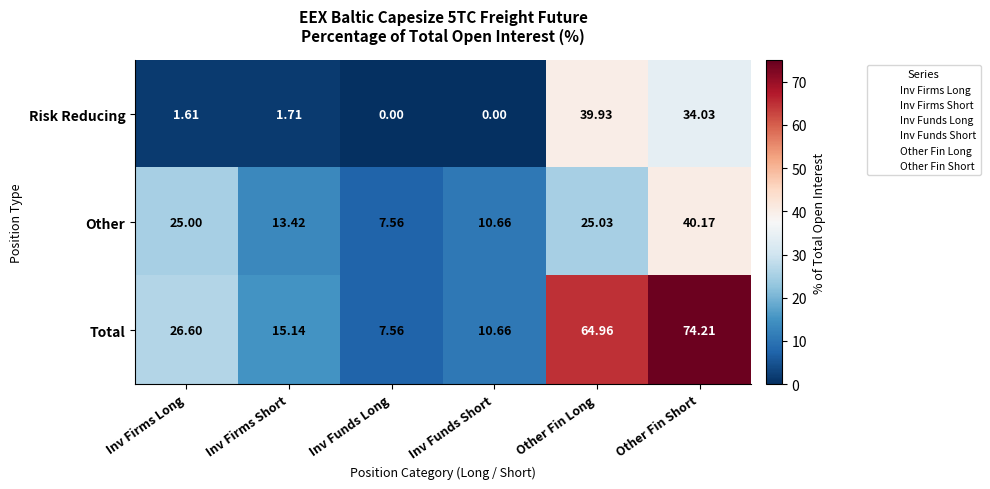

Rank the series by their maximum value, from lowest to highest.

Risk Reducing, Other, Total